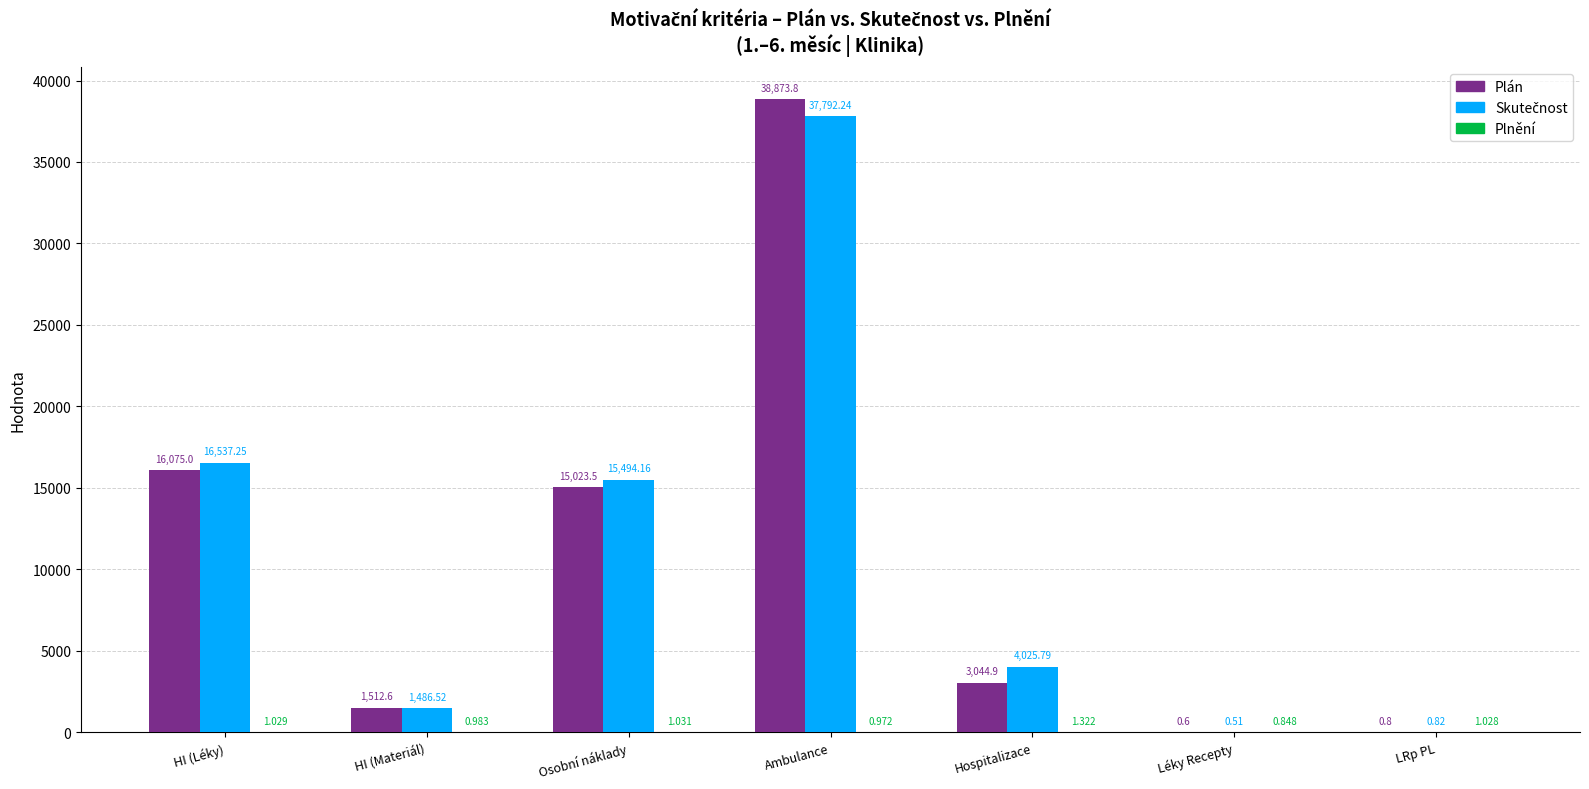

At which category is the sum across all series the highest?

Ambulance